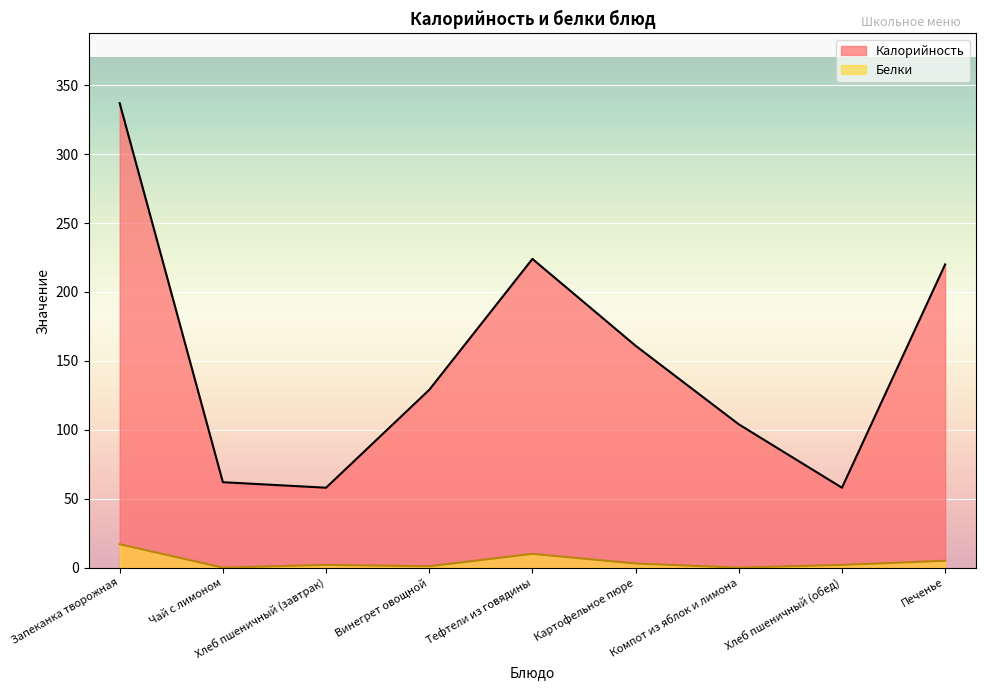

Where does the Калорийность series first go above 129?

Запеканка творожная